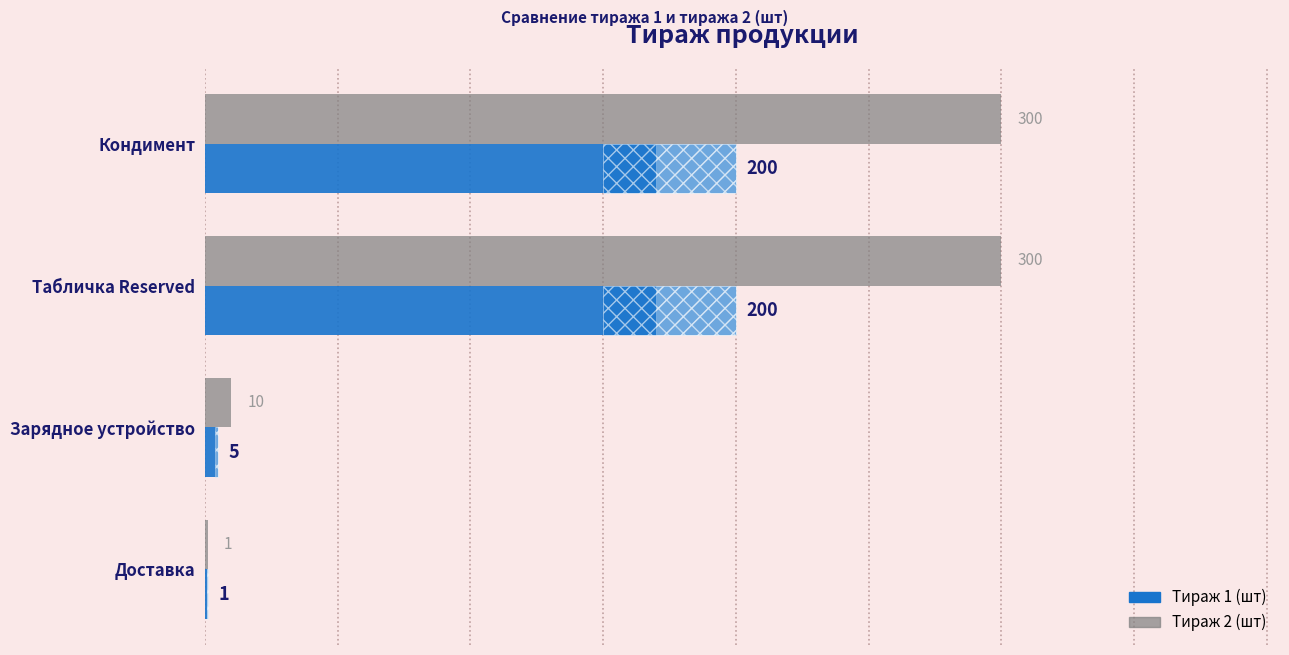

Rank the categories by Тираж 2 (шт) value from lowest to highest.

Доставка, Зарядное устройство, Кондимент, Табличка Reserved